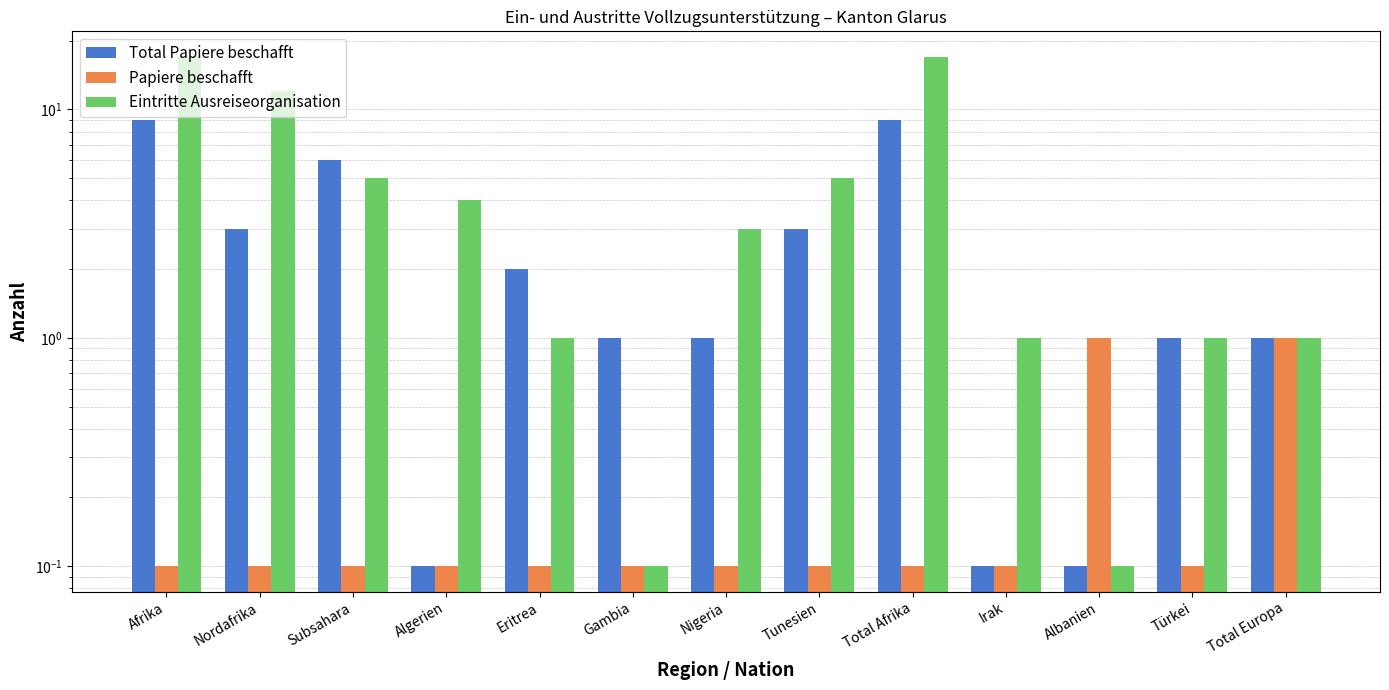

Reading right to left, extract all data points from this chart.

Total Papiere beschafft: Total Europa=1.0	Türkei=1.0	Albanien=0.1	Irak=0.1	Total Afrika=9.0	Tunesien=3.0	Nigeria=1.0	Gambia=1.0	Eritrea=2.0	Algerien=0.1	Subsahara=6.0	Nordafrika=3.0	Afrika=9.0
Papiere beschafft: Total Europa=1.0	Türkei=0.1	Albanien=1.0	Irak=0.1	Total Afrika=0.1	Tunesien=0.1	Nigeria=0.1	Gambia=0.1	Eritrea=0.1	Algerien=0.1	Subsahara=0.1	Nordafrika=0.1	Afrika=0.1
Eintritte Ausreiseorganisation: Total Europa=1.0	Türkei=1.0	Albanien=0.1	Irak=1.0	Total Afrika=17.0	Tunesien=5.0	Nigeria=3.0	Gambia=0.1	Eritrea=1.0	Algerien=4.0	Subsahara=5.0	Nordafrika=12.0	Afrika=17.0